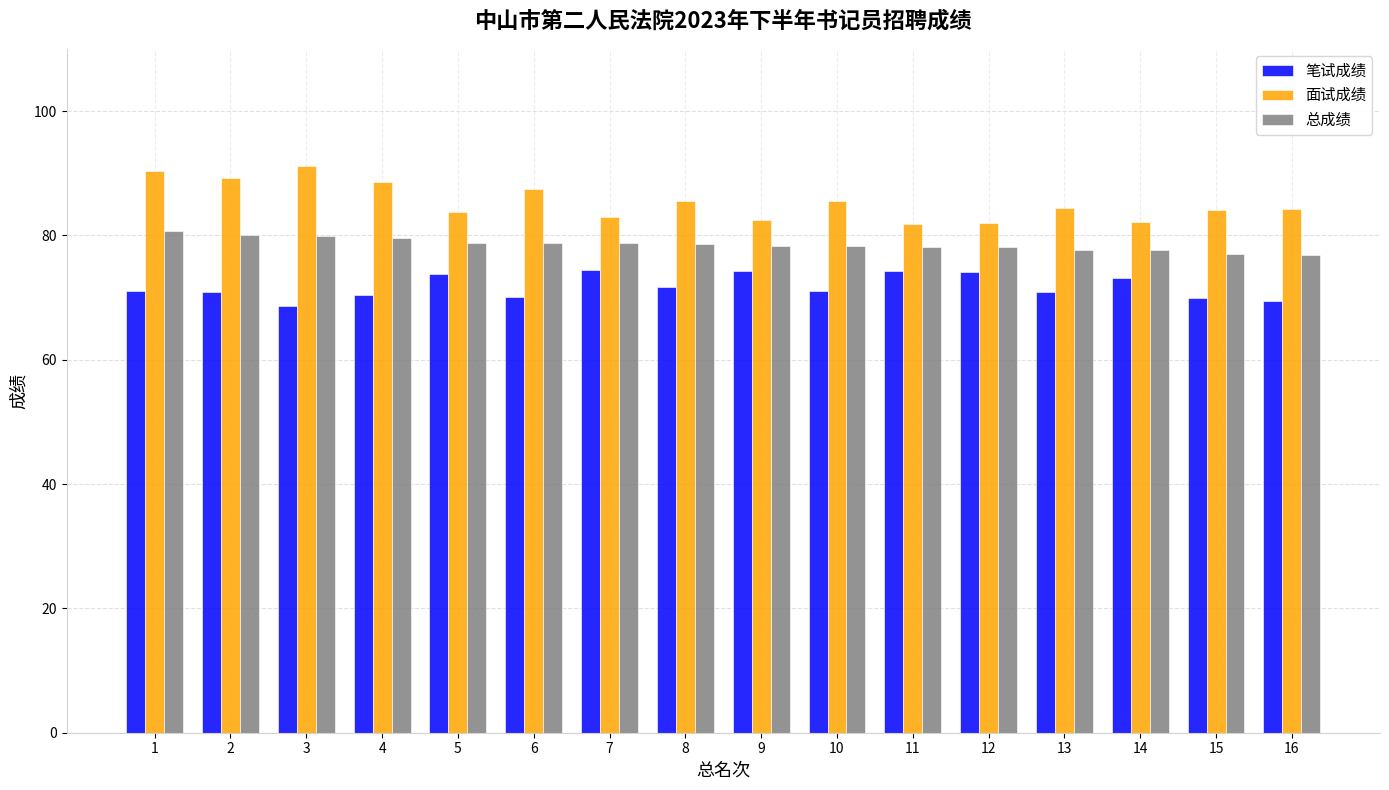

What is the difference between the maximum and minimum values in the 总成绩 series?

3.9